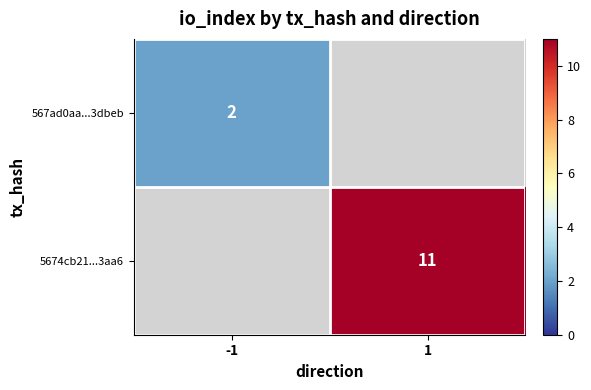

Is it true that 5674cb21...3aa6 equals 11 at 1?

True